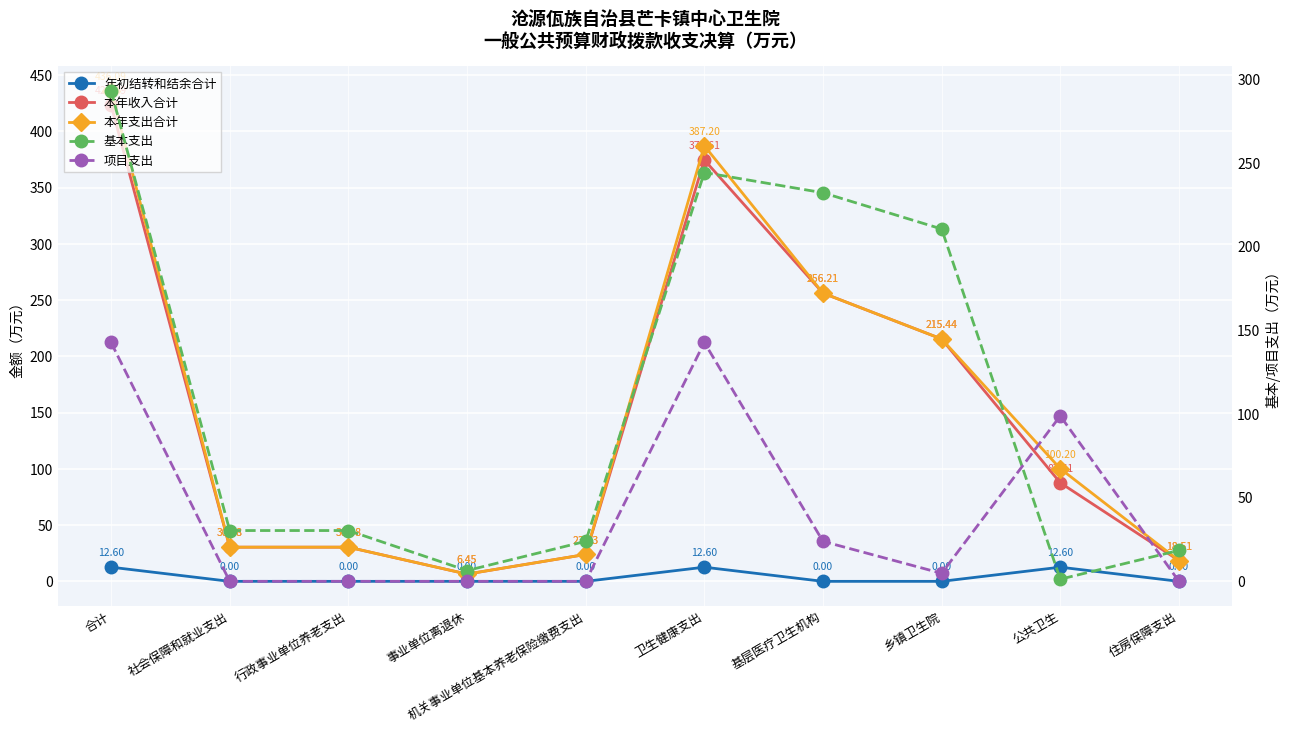

How many data points in 基本支出 are above 30?

6